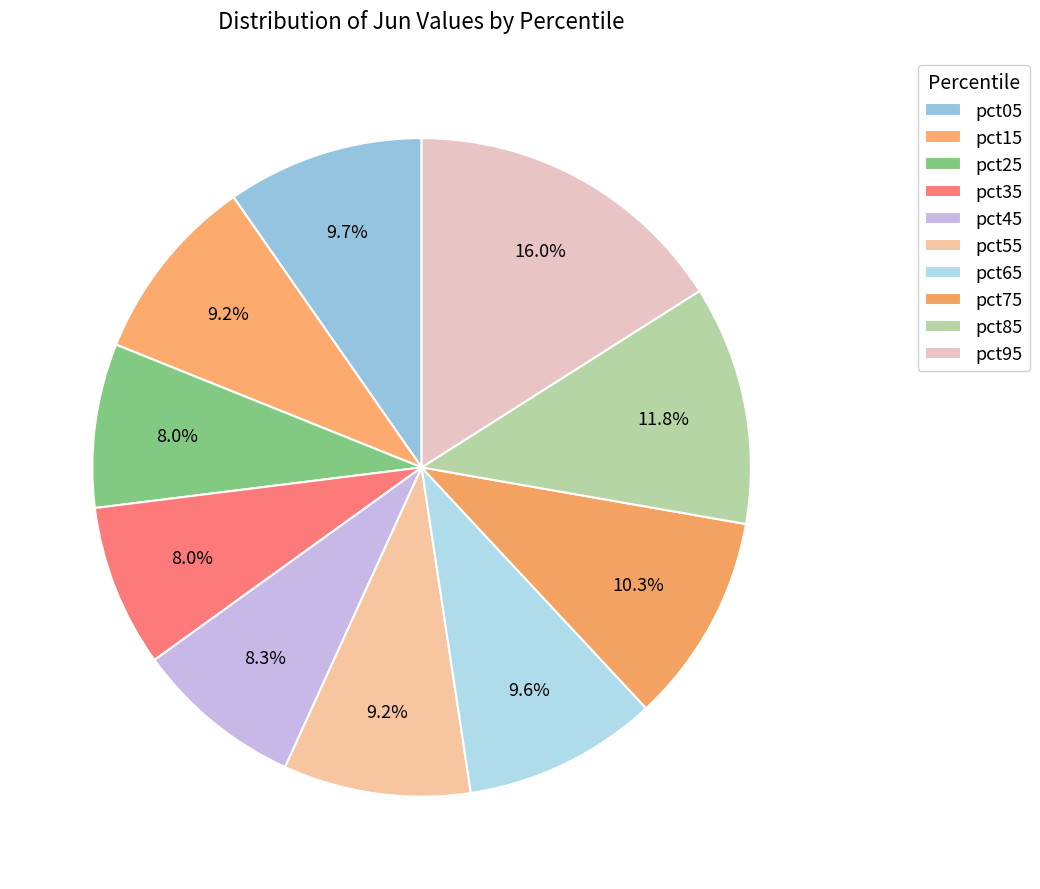

Count the number of slices in the pie.

10